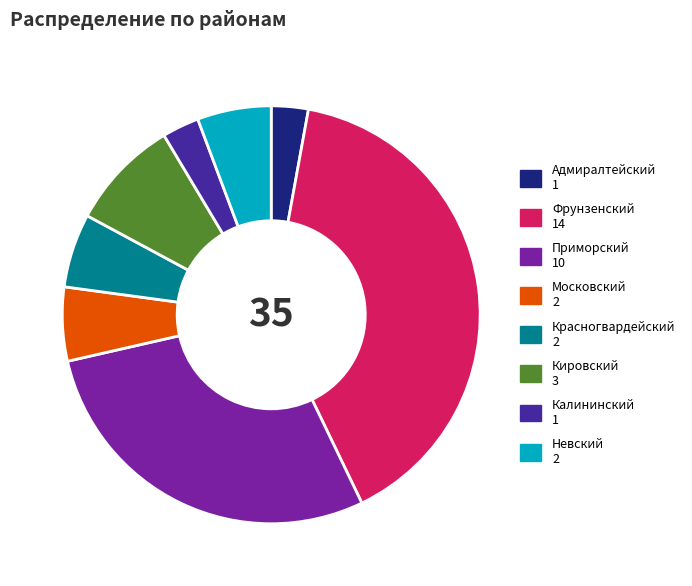

How many segments does this pie chart have?

8